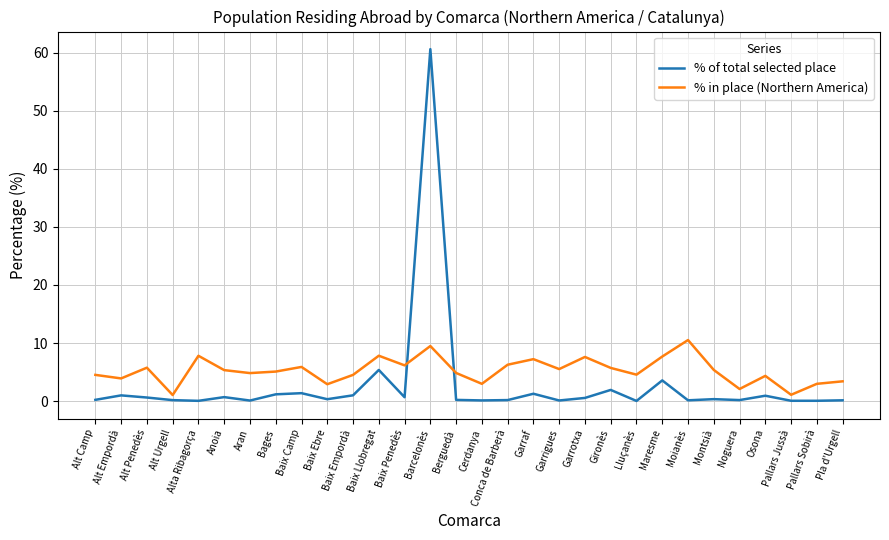

At which category is the sum across all series the highest?

Barcelonès